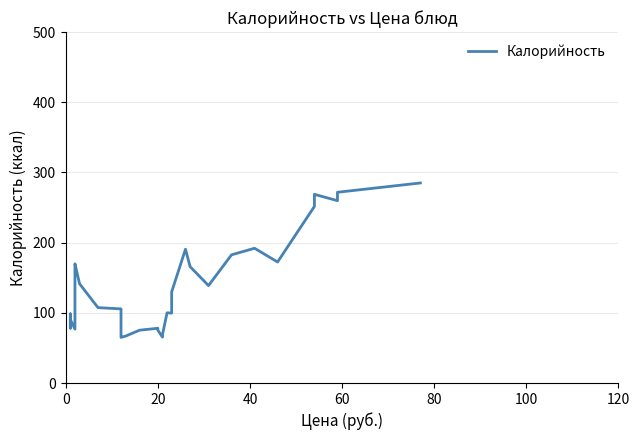

What is the difference between the second highest and minimum values?

206.8